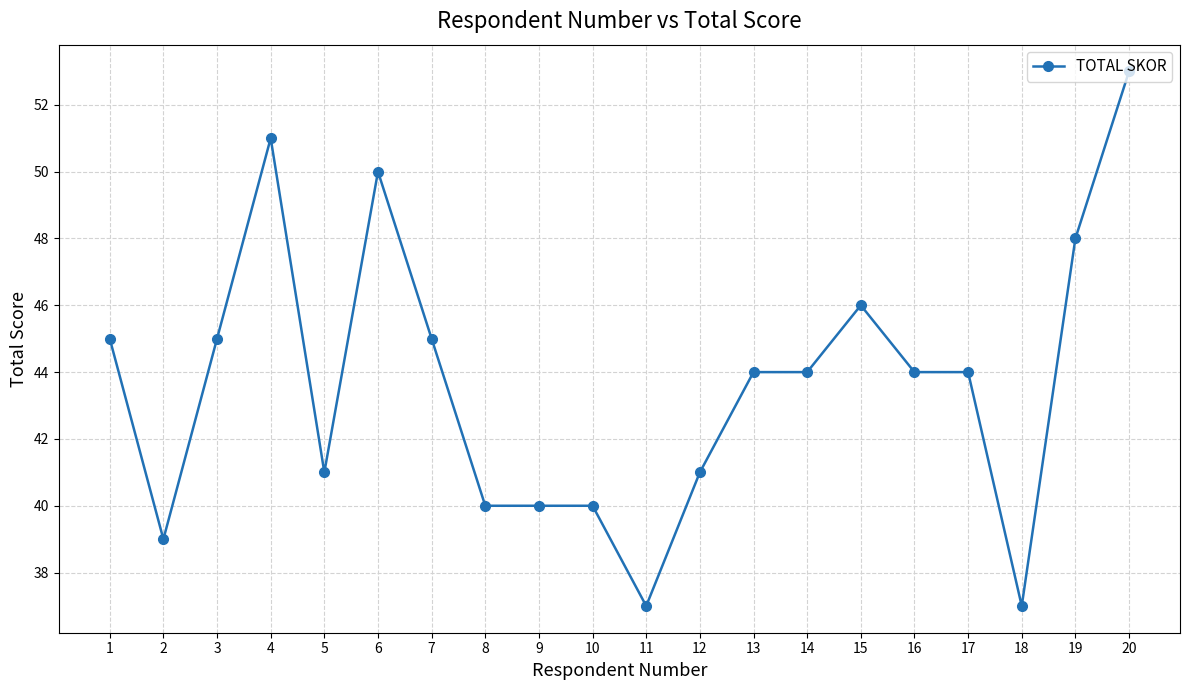

What is the maximum value shown in the chart?

53